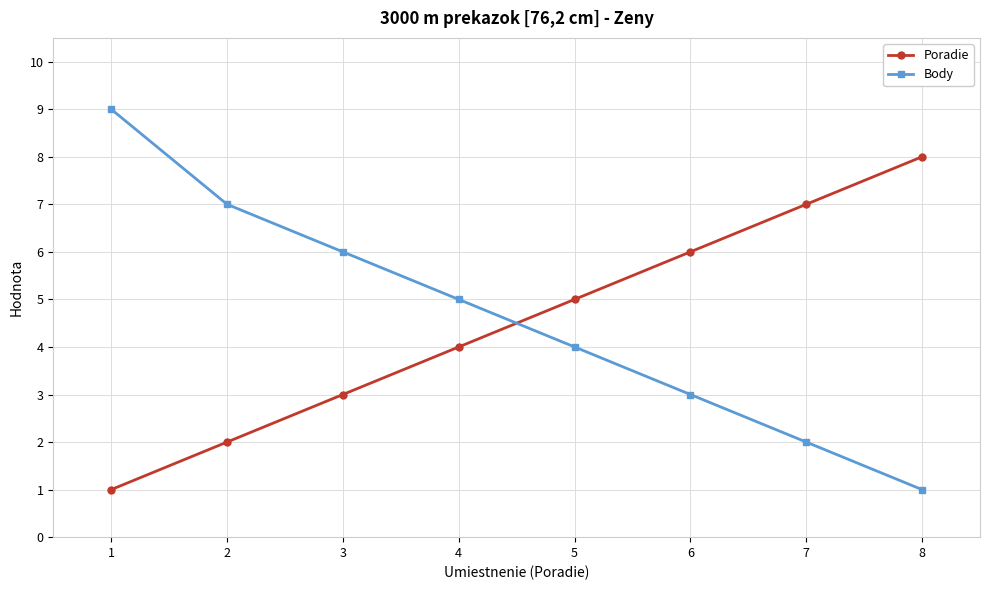

What is the difference between the Poradie values at 1 and 4?

3